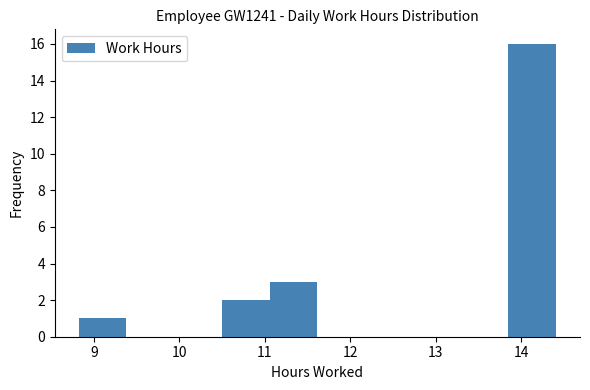

Reading left to right, transcribe this chart: for each bar, give the range it covers on the x-axis and its height. Neither the bar edges nor the heights are printed on the chart, so give them approximately, as read against the axes.

8.8 to 9.4: 1
9.4 to 9.9: 0
9.9 to 10.5: 0
10.5 to 11.1: 2
11.1 to 11.6: 3
11.6 to 12.2: 0
12.2 to 12.7: 0
12.7 to 13.3: 0
13.3 to 13.9: 0
13.9 to 14.4: 16